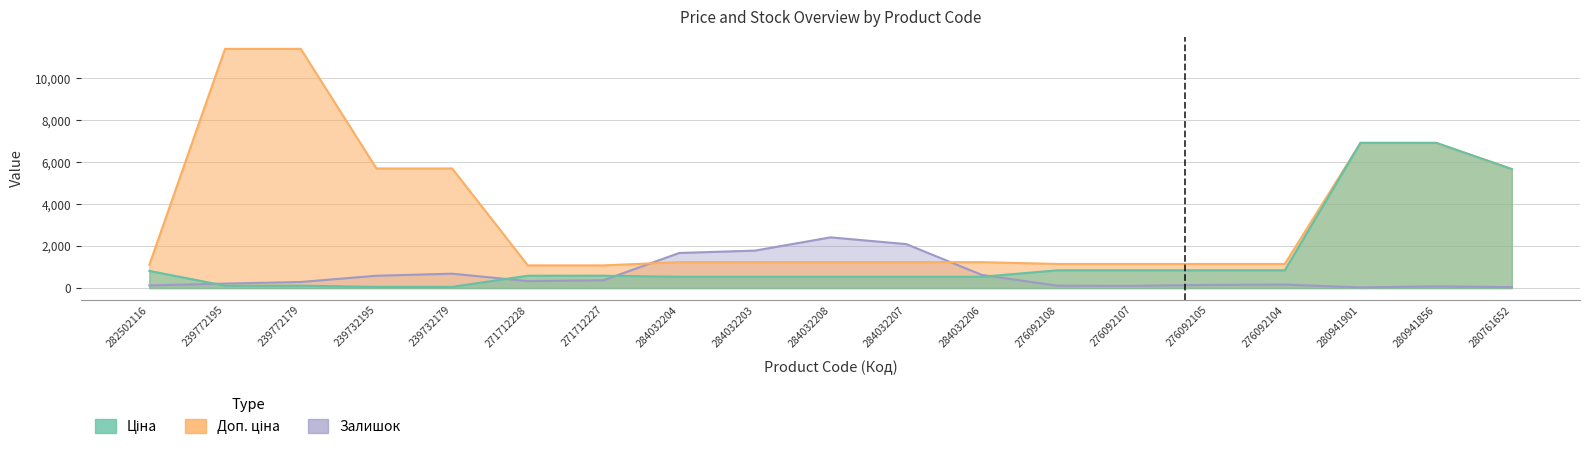

What is the difference between the maximum and minimum values in the Доп. ціна series?

10328.3